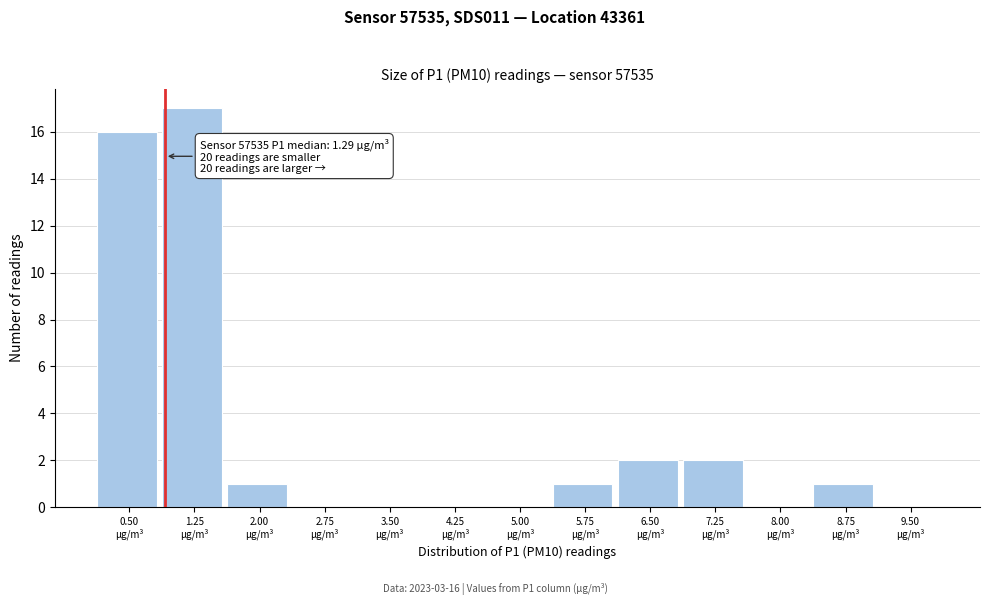

What is the greatest value displayed?

17